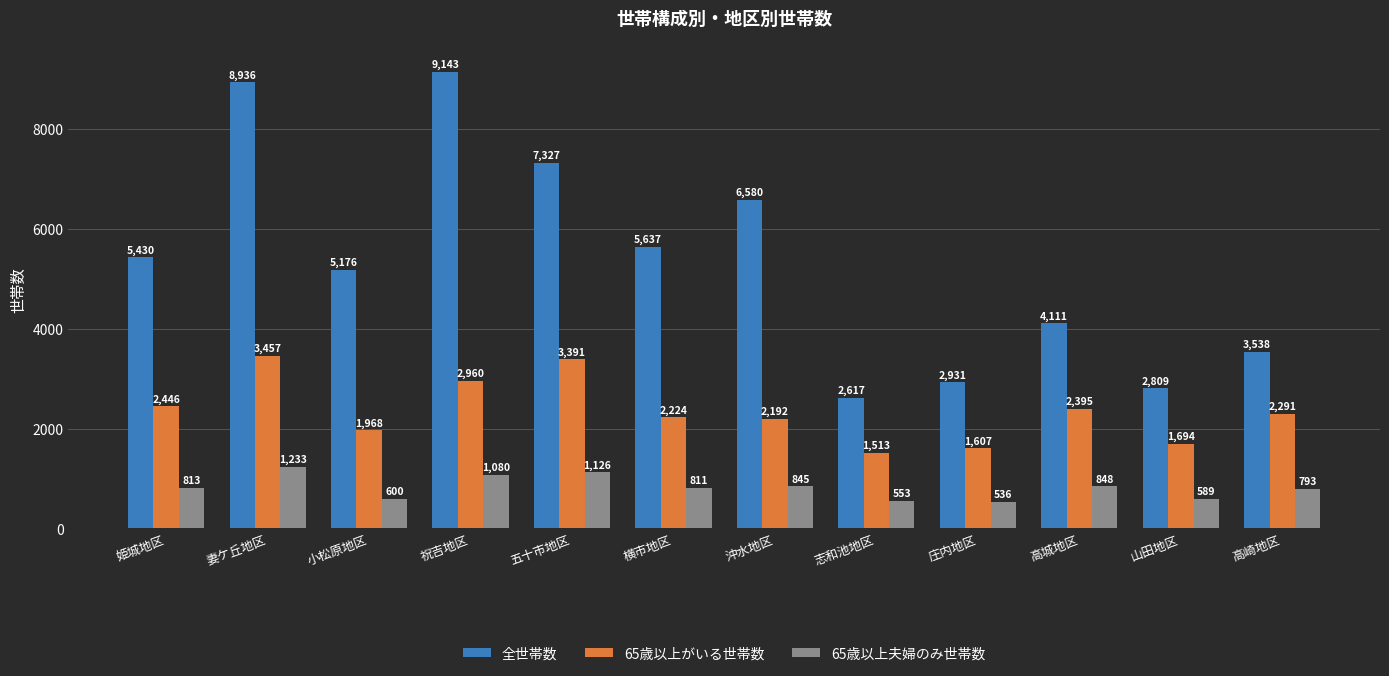

What is the label of the 5th bar from the right?

志和池地区